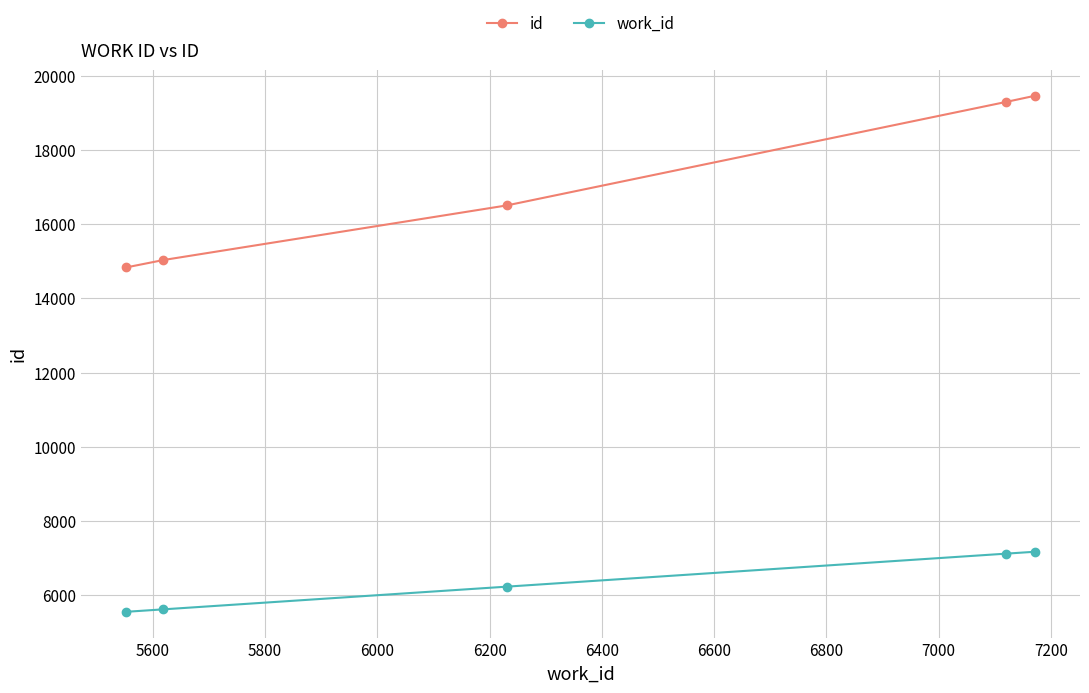

Which series has the widest spread of values?

id